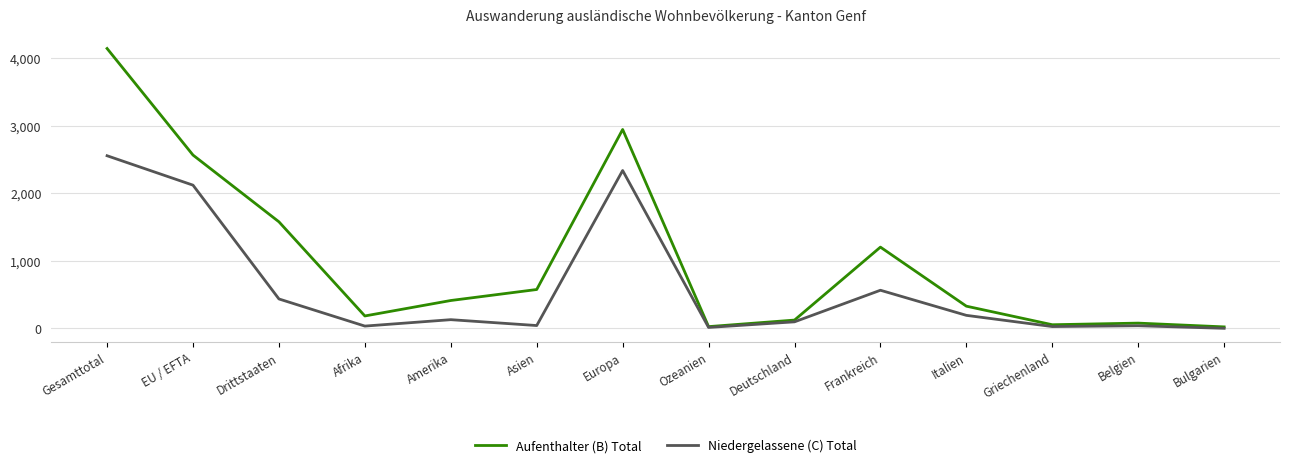

At which label does Aufenthalter (B) Total reach its peak?

Gesamttotal